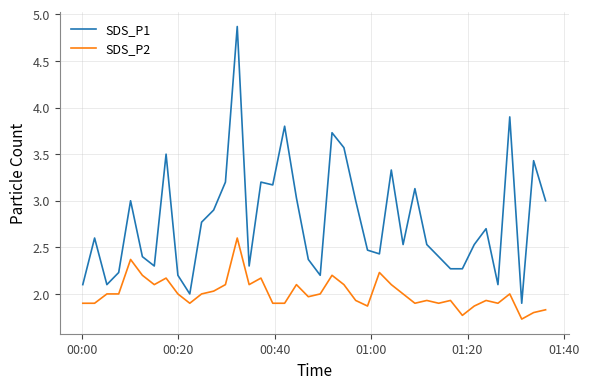

What is the sum of all SDS_P2 values?

80.3